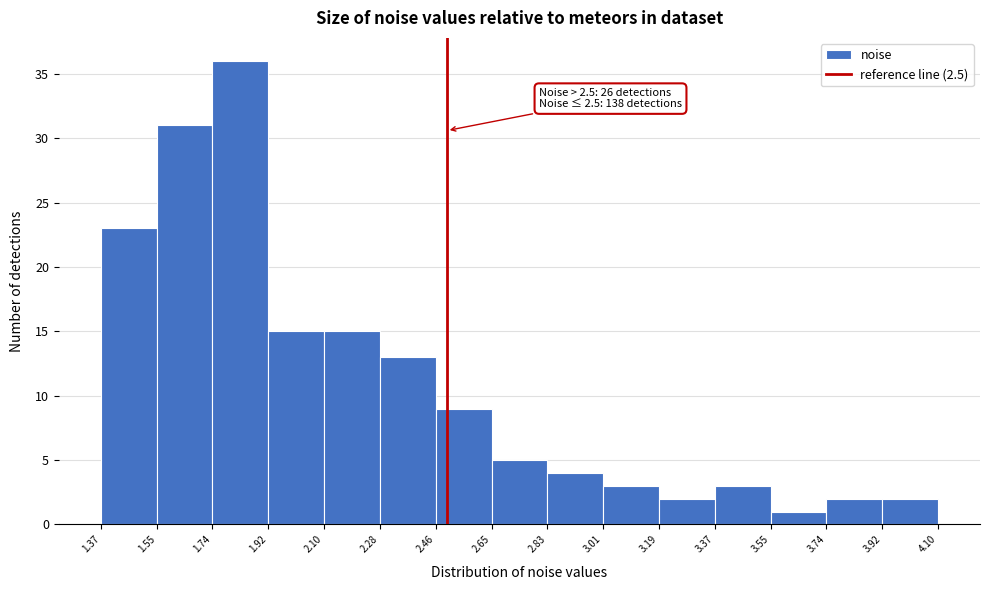

Which range on the x-axis has the tallest bar?

1.74 to 1.92